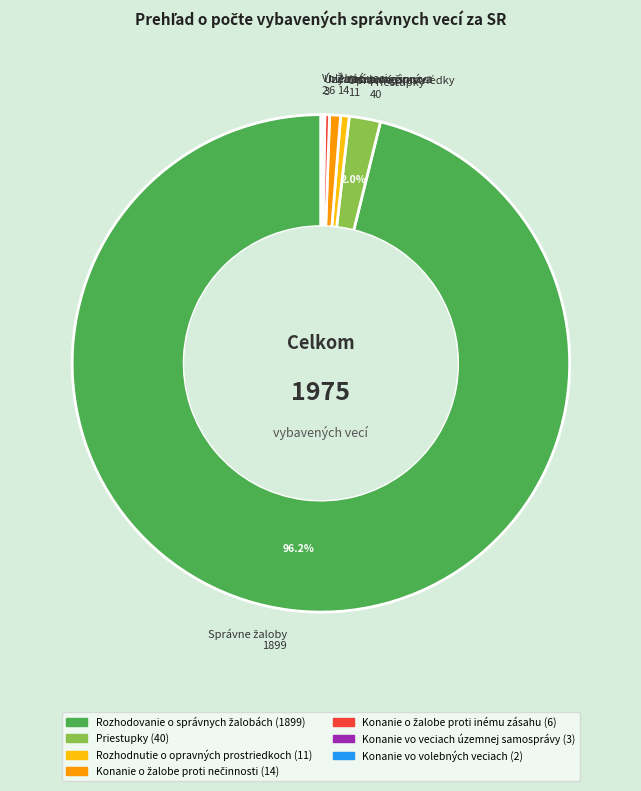

What portion of the pie excludes Priestupky 40?

98.0%